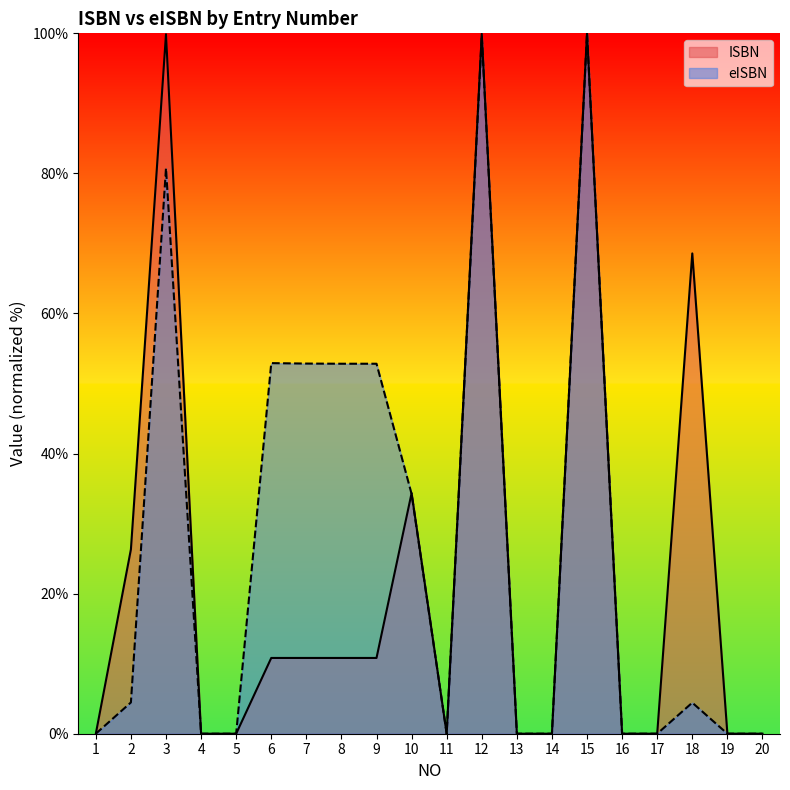

Is it true that ISBN equals 99.9 at 3?

True